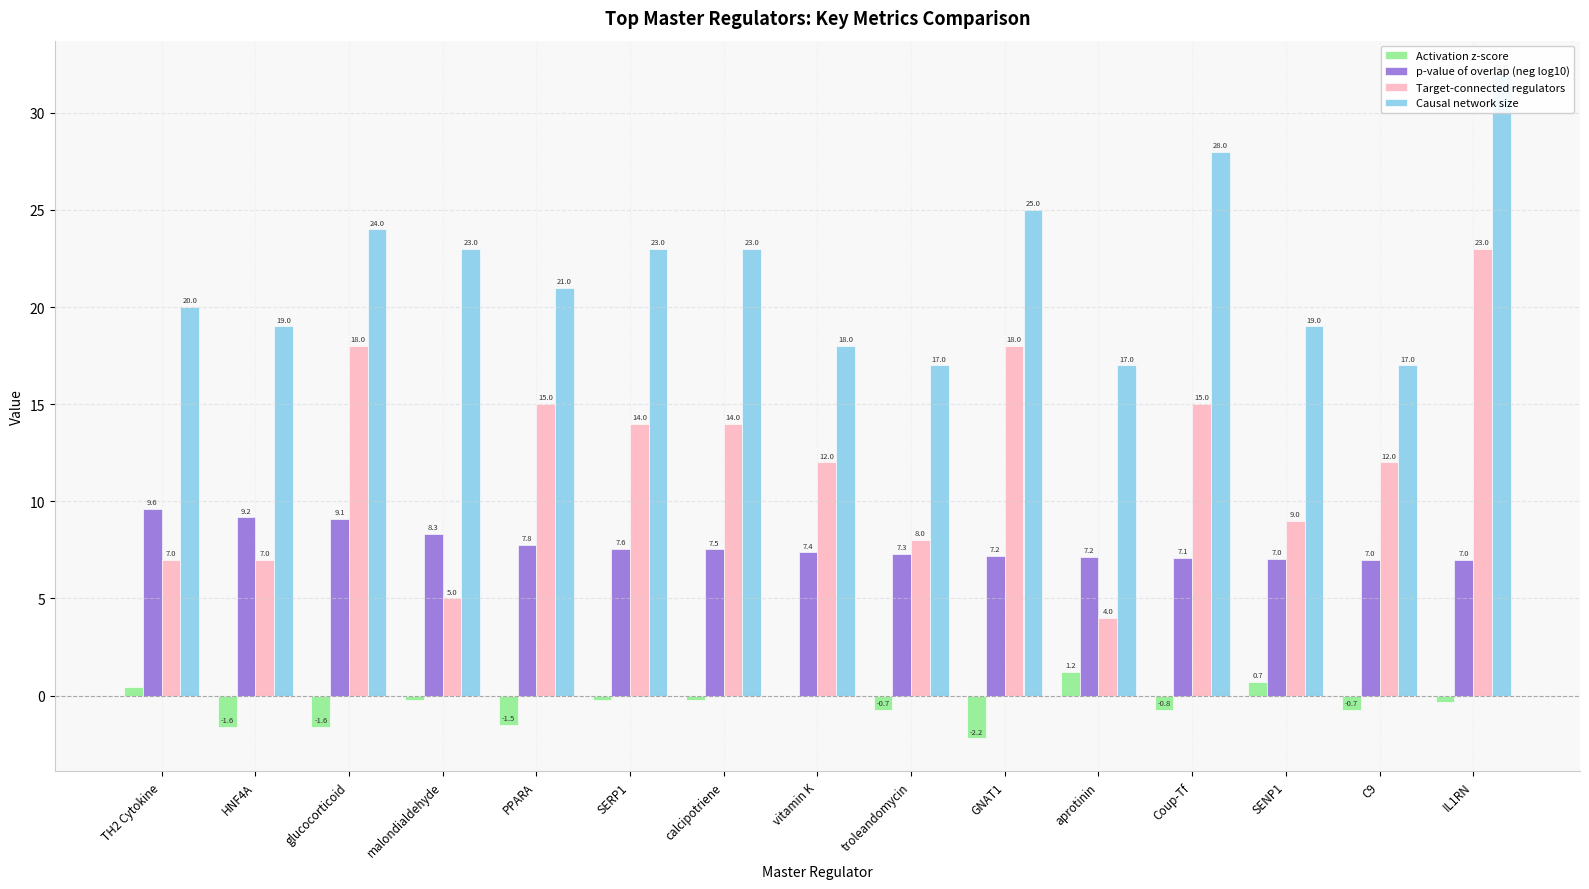

What is the approximate value of Activation z-score at glucocorticoid?

-1.6